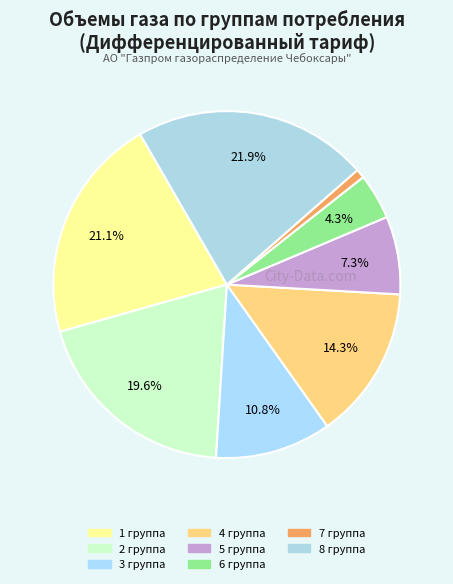

What percentage is the 8 группа slice, to the nearest percent?

22%